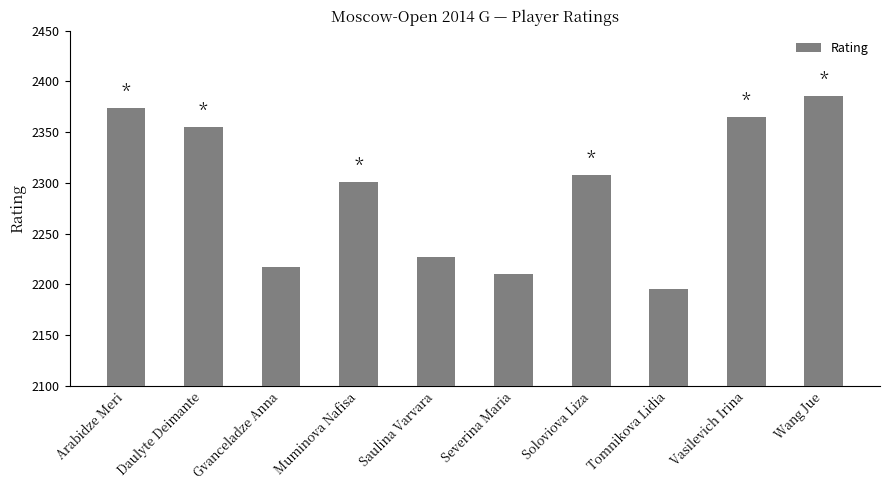

Reading right to left, extract all data points from this chart.

Wang Jue=2386	Vasilevich Irina=2365	Tomnikova Lidia=2195	Soloviova Liza=2308	Severina Maria=2210	Saulina Varvara=2227	Muminova Nafisa=2301	Gvanceladze Anna=2217	Daulyte Deimante=2355	Arabidze Meri=2374